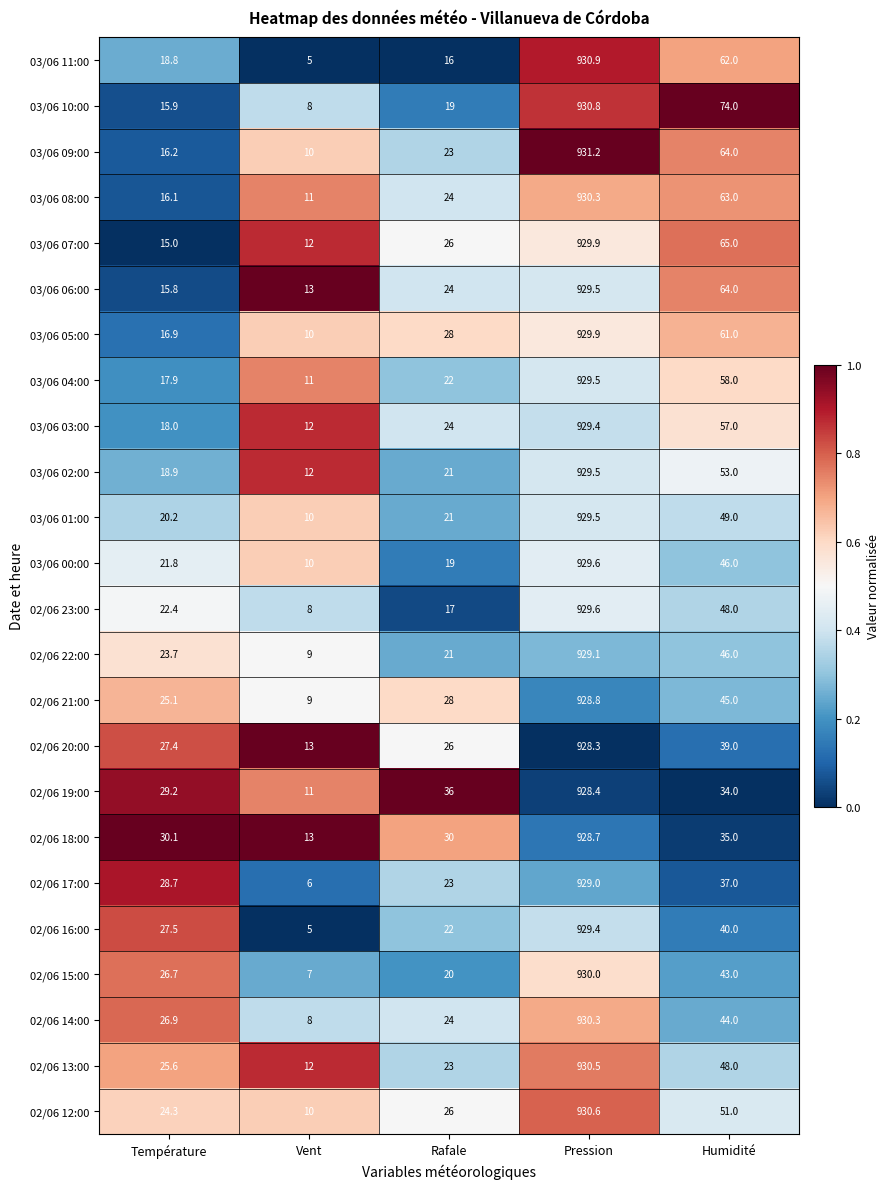

Rank the categories by 02/06 18:00 value from lowest to highest.

Vent, Rafale, Température, Humidité, Pression